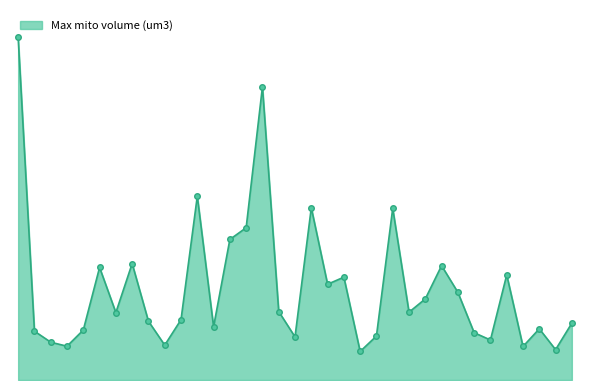

What is the difference between the maximum and minimum values?

13.7